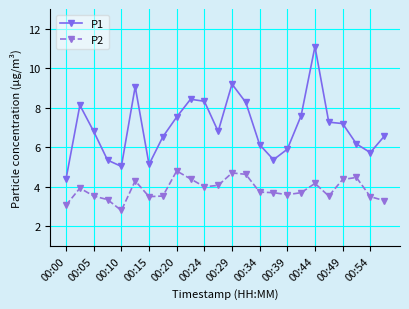

Which series has the widest spread of values?

P1